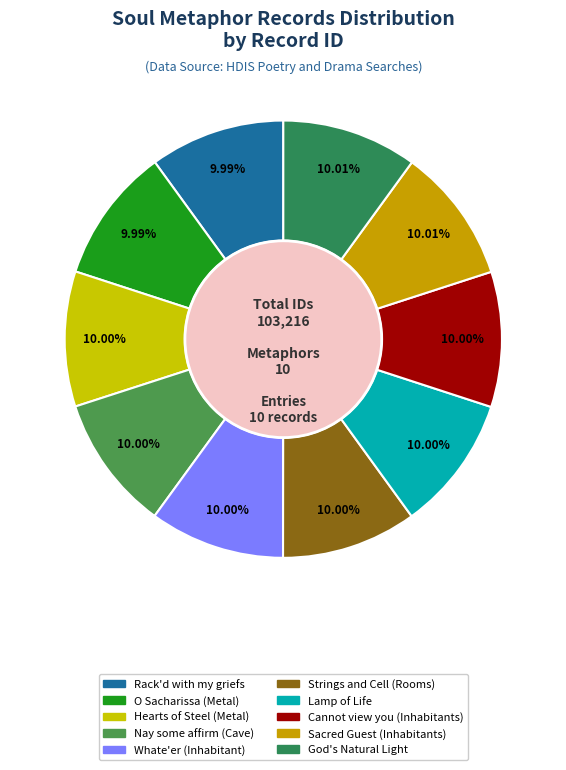

What is the total percentage of Hearts of Steel (Metal) and Lamp of Life?

20.0%